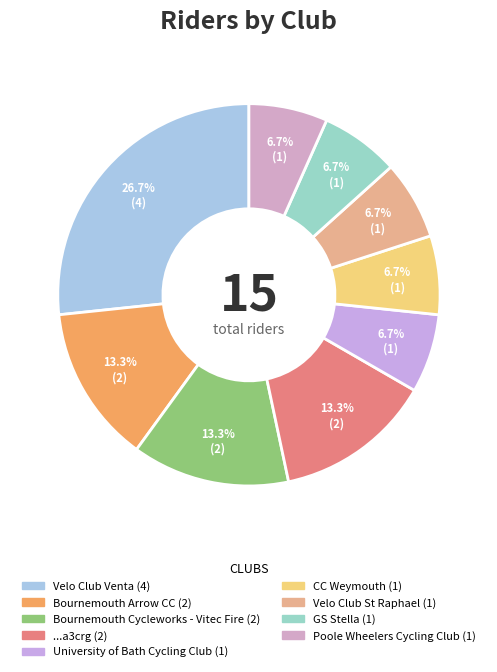

Is it true that GS Stella is 17% of the pie?

False